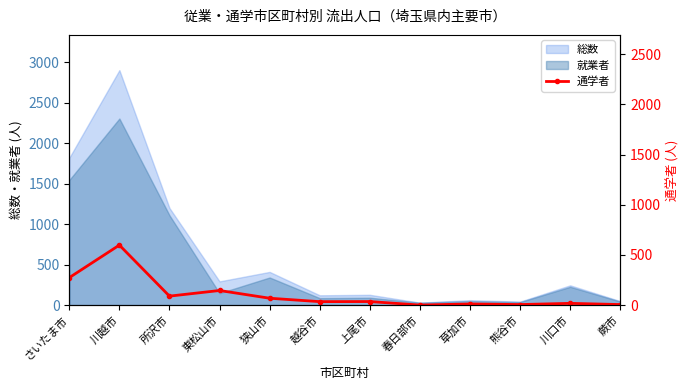

At which label does the data first exceed 36?

さいたま市